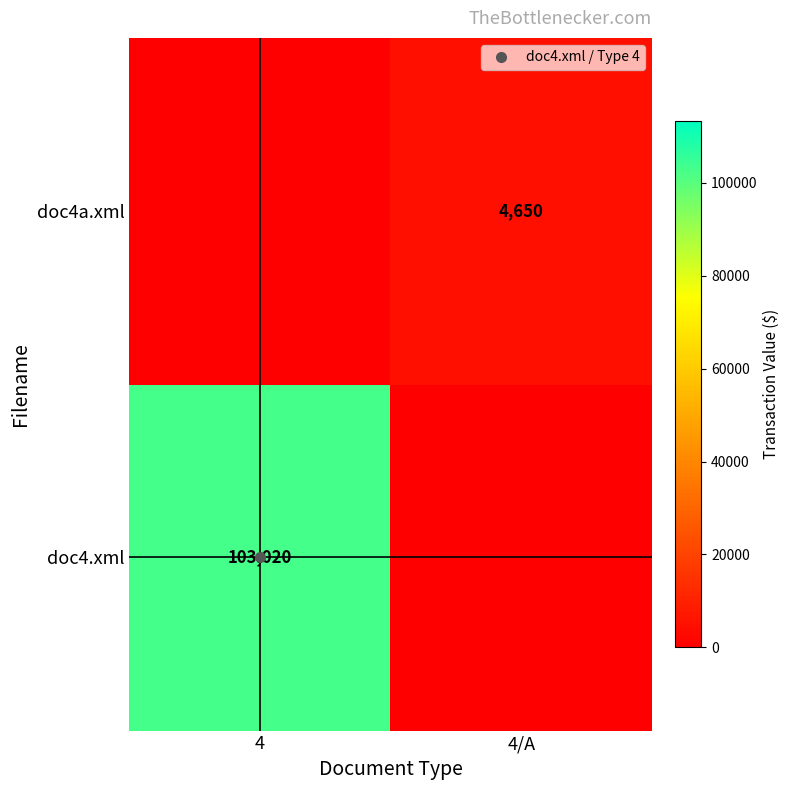

List the series in order of their overall mean, highest first.

doc4.xml, doc4a.xml